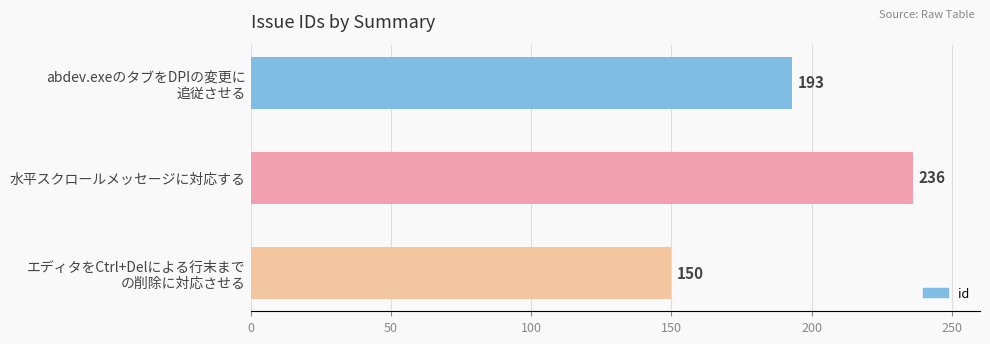

What is the sum of all values?

579